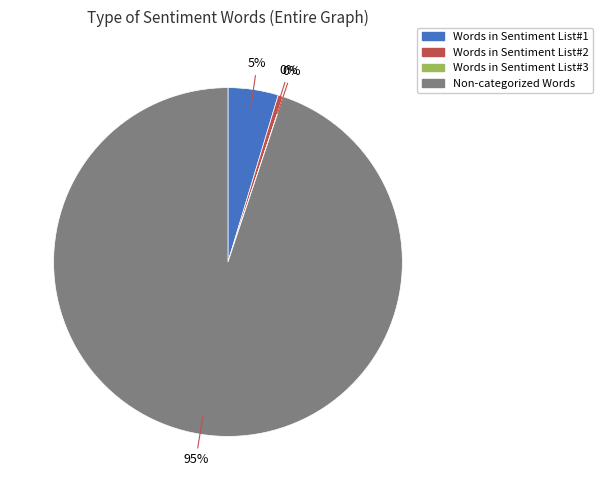

Does Words in Sentiment List#2 represent more than half of the total?

No